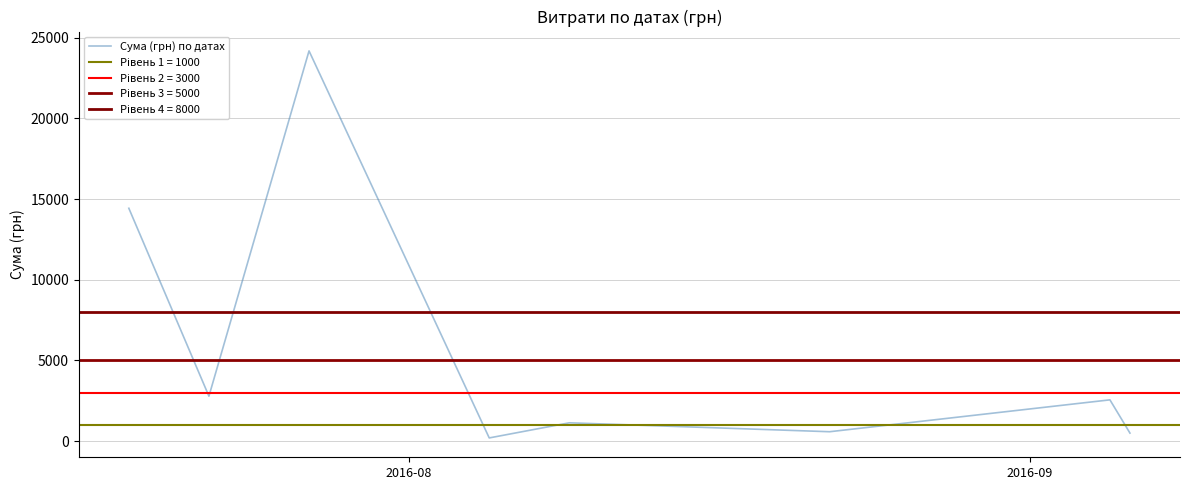

Reading right to left, extract all data points from this chart.

500.0	2558.4	583.7	1136.1	199.5	24175.0	2785.9	14427.0